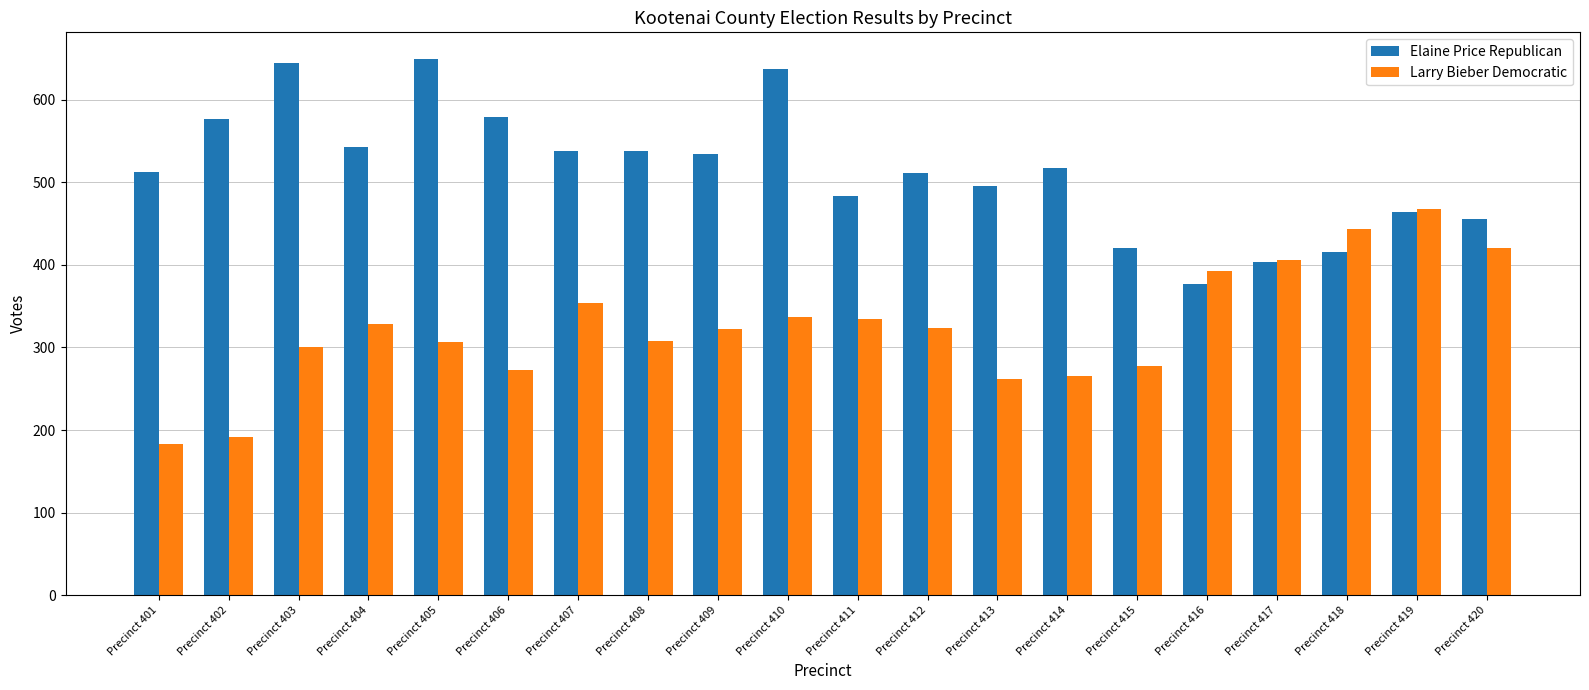

What is the maximum value for Elaine Price Republican?

649